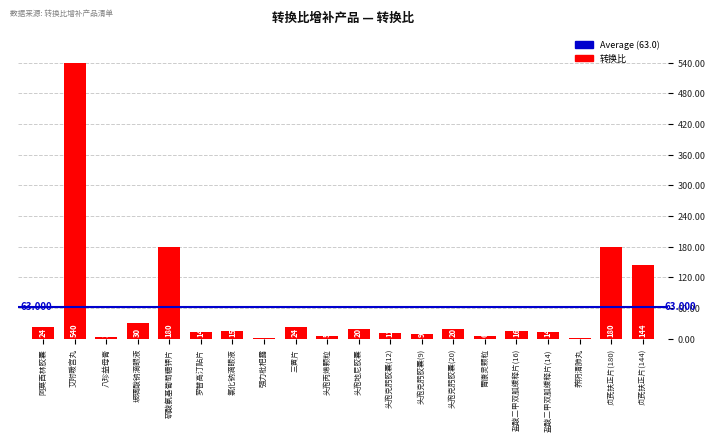

Which has a higher value, 阿莫西林胶囊 or 玻璃酸钠滴眼液?

玻璃酸钠滴眼液